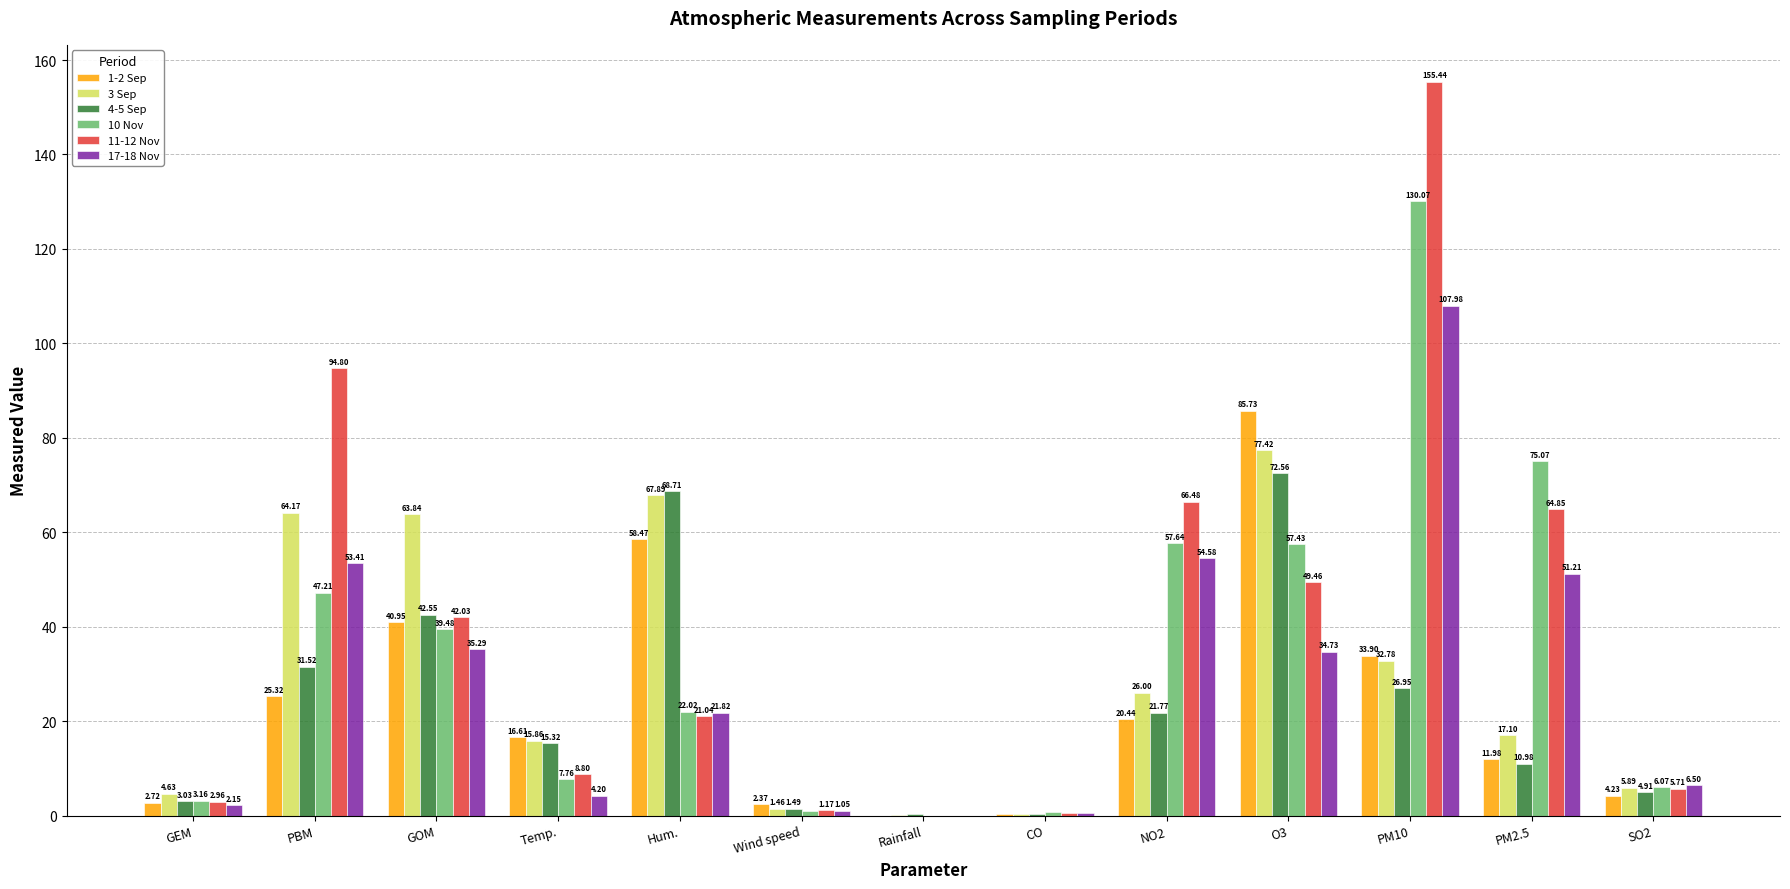

What is the highest value of the 1-2 Sep series?

85.7